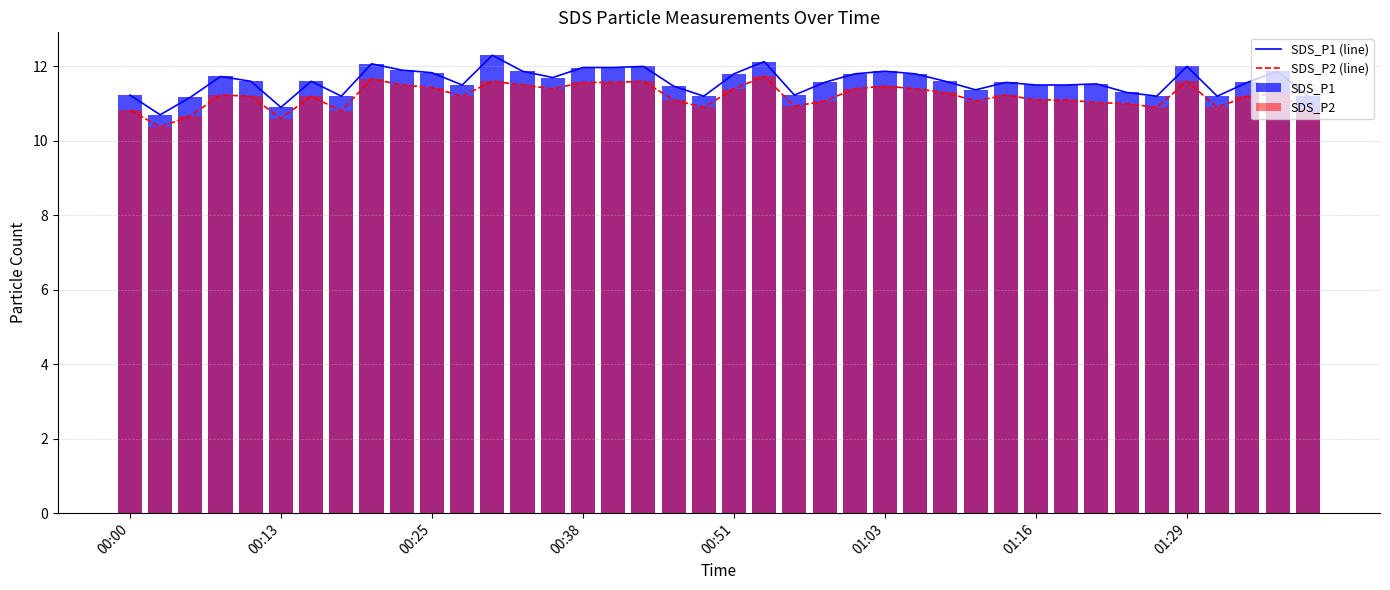

True or false: SDS_P2 (line) and SDS_P1 (line) intersect in this chart.

False